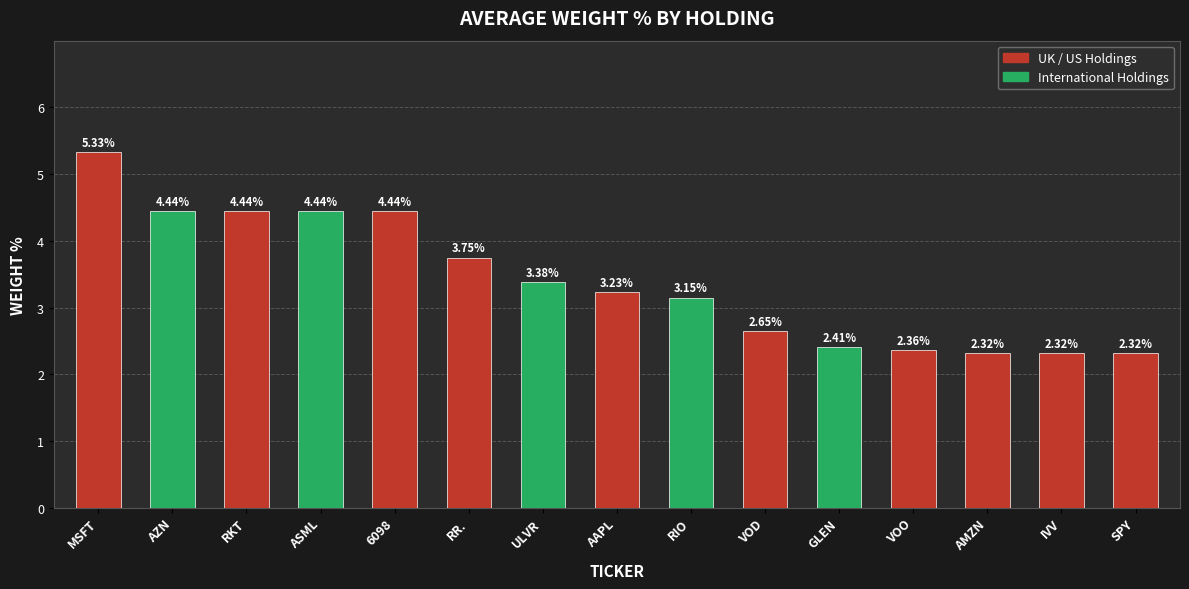

What is the label of the 11th bar from the right?

6098